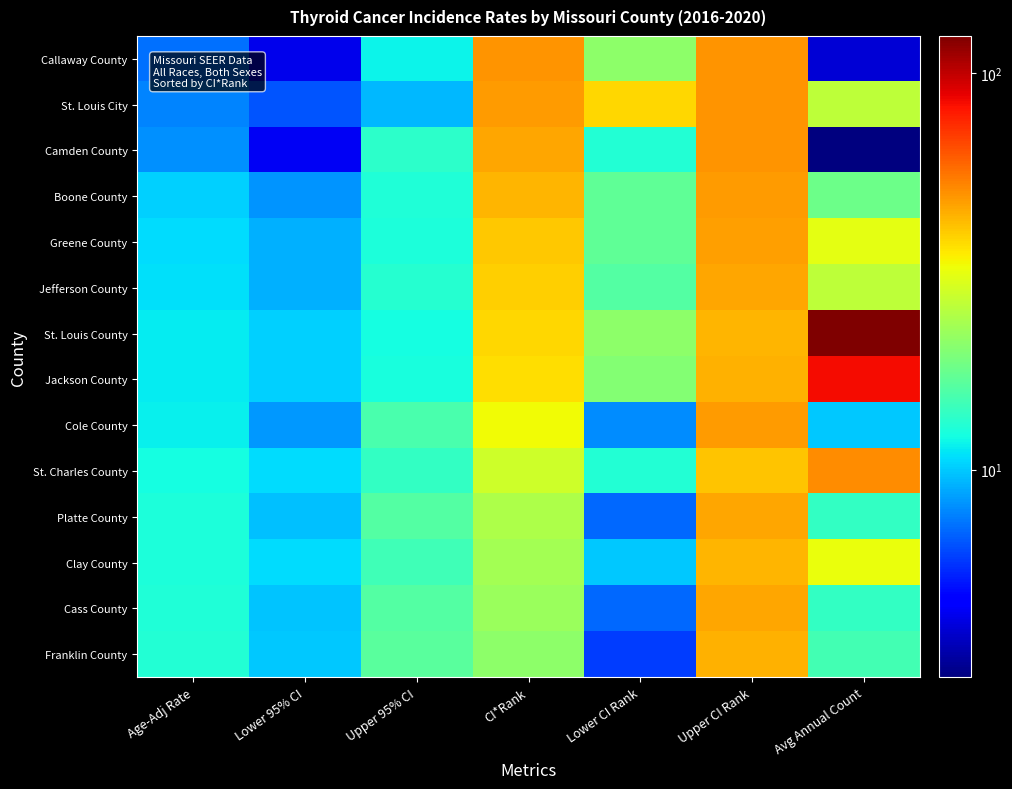

How many categories are shown in the chart?

7